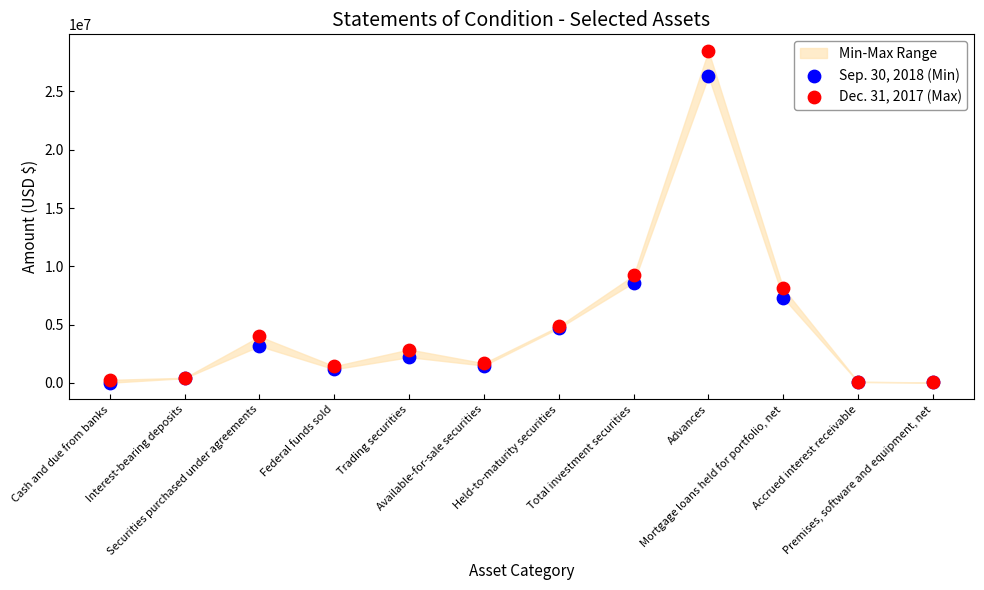

Which series has the largest total across all categories?

Dec. 31, 2017 (Max)